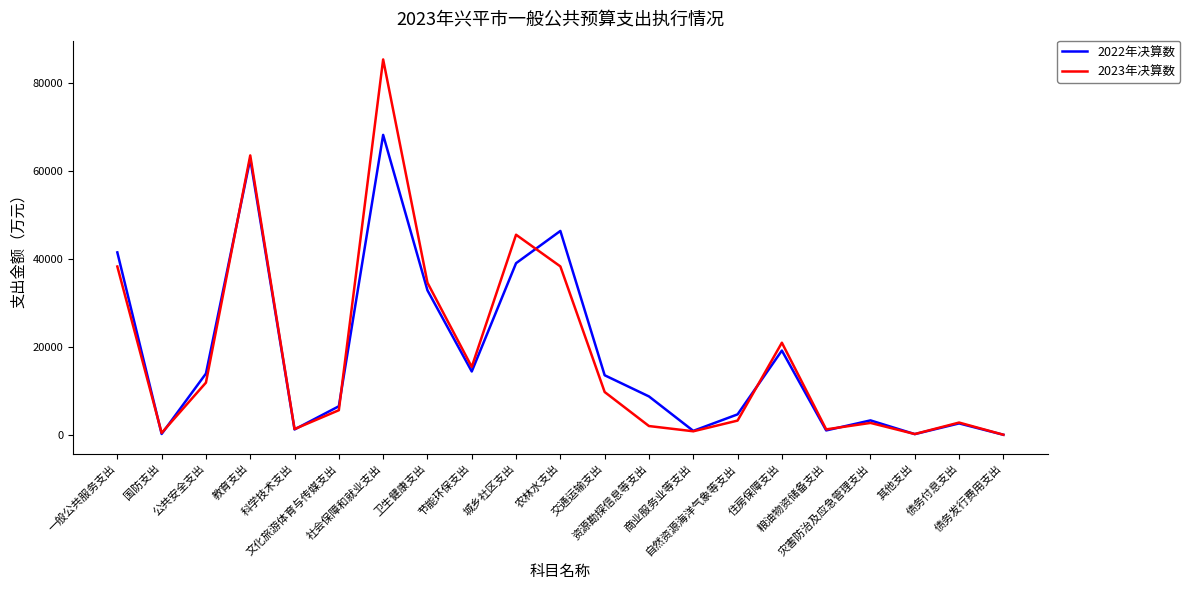

Which category has the highest value in the 2023年决算数 series?

社会保障和就业支出